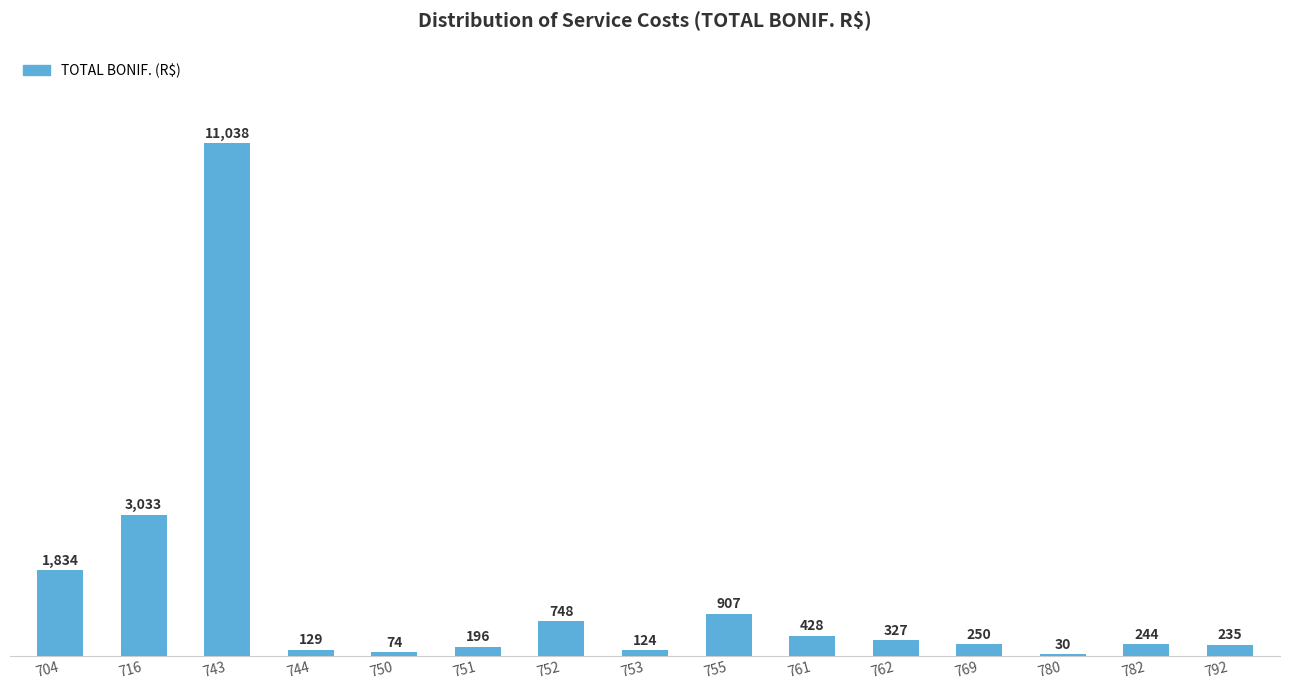

The value at 743 is 11038.3. True or false?

True